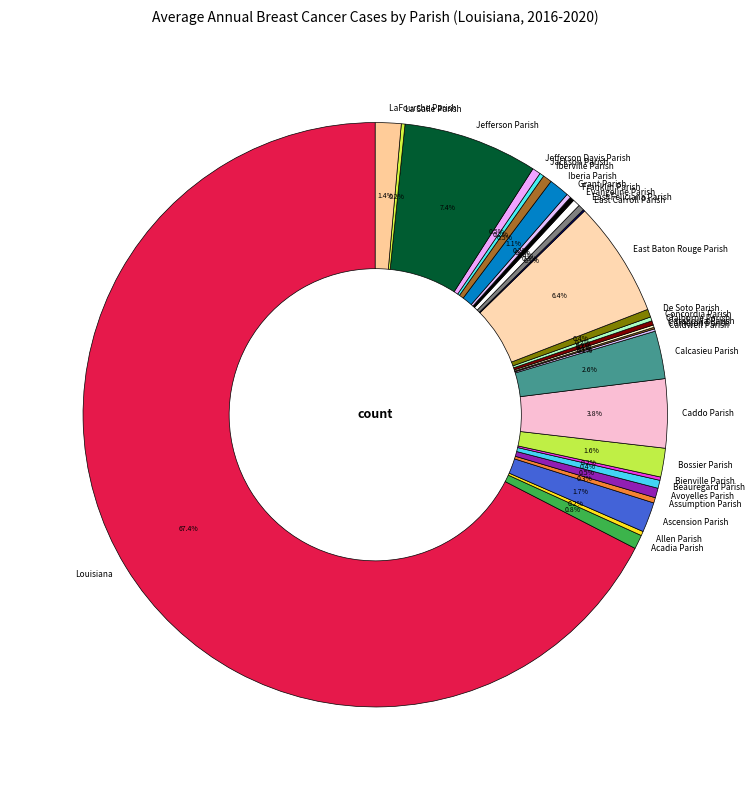

Which slice is the largest?

Louisiana